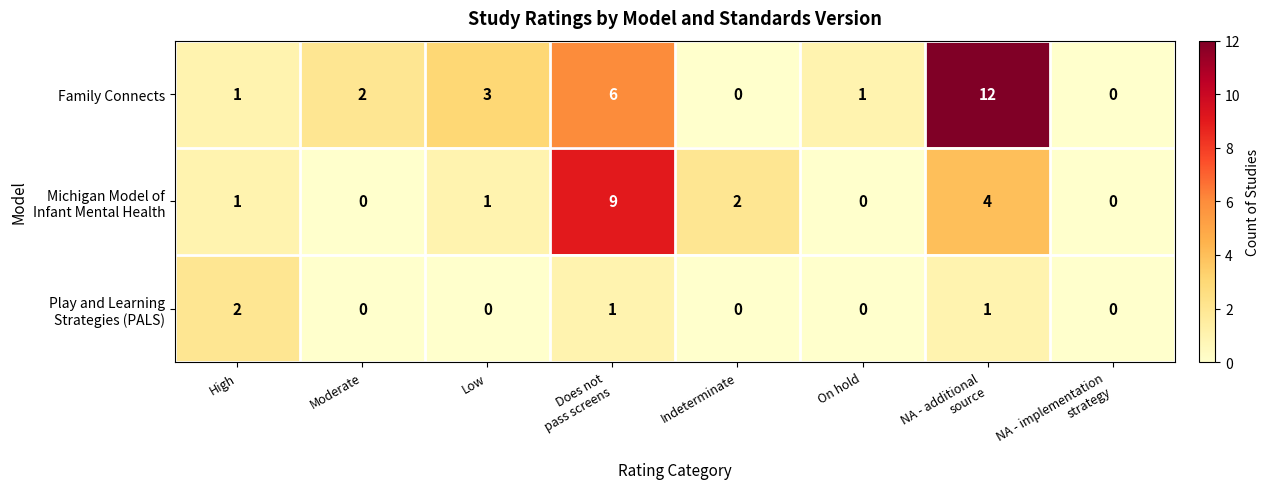

What is the difference between the maximum and minimum values in the Family Connects series?

12